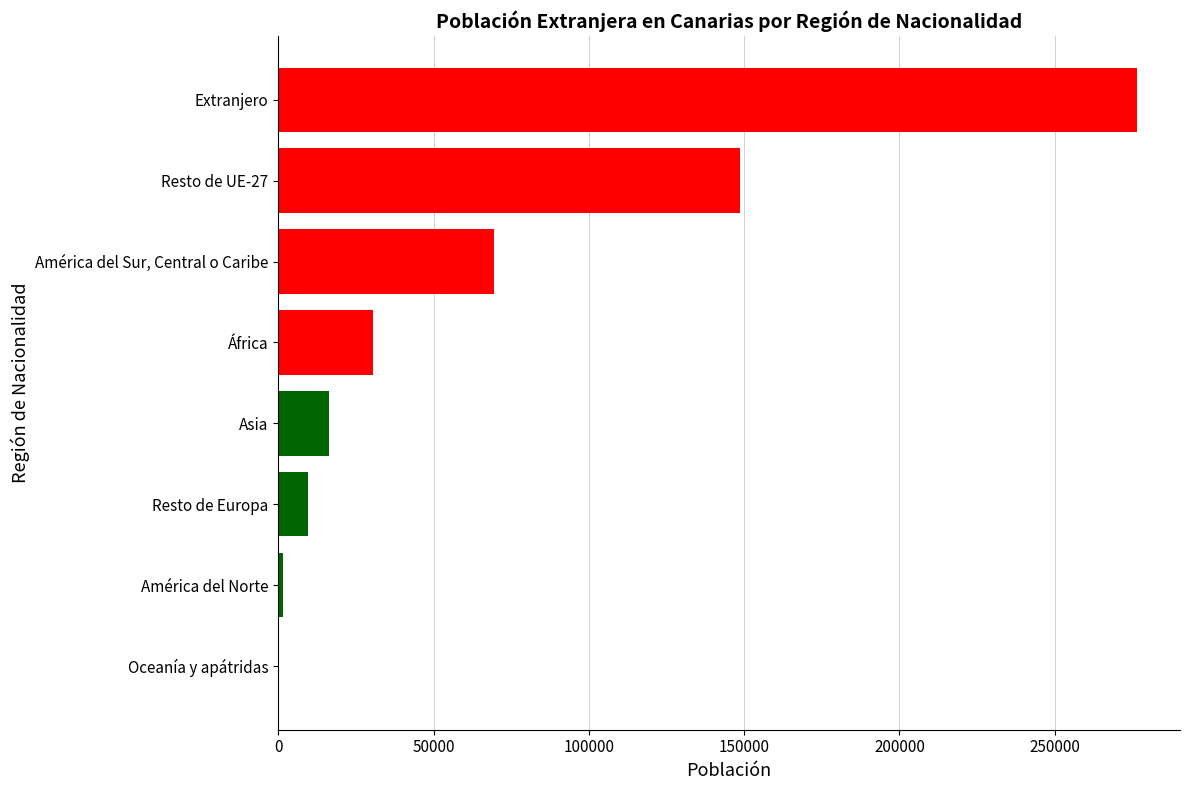

At which category does the chart reach its peak across all series?

Extranjero